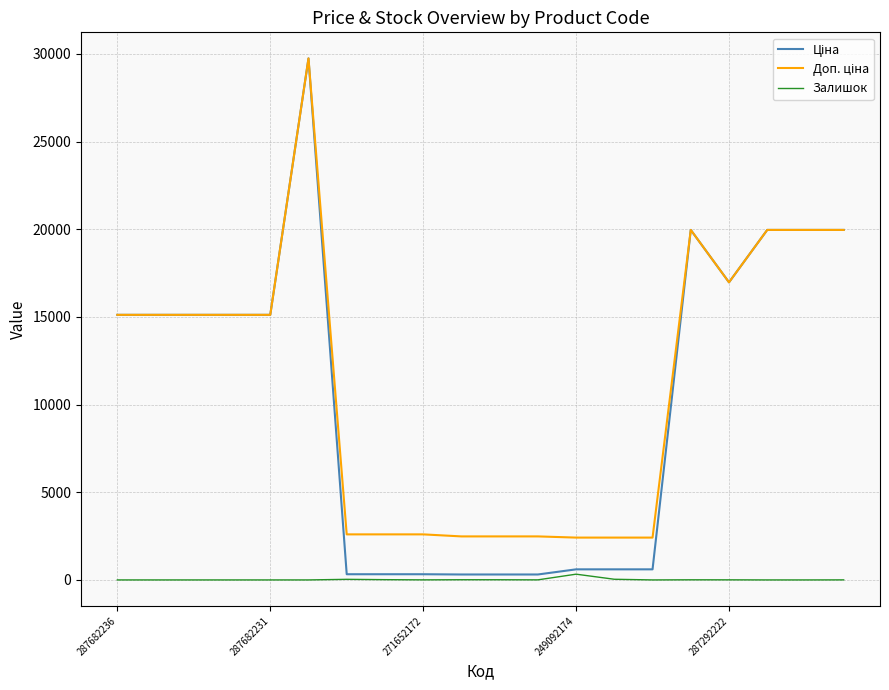

Does the chart display data point markers on the line(s)?

No